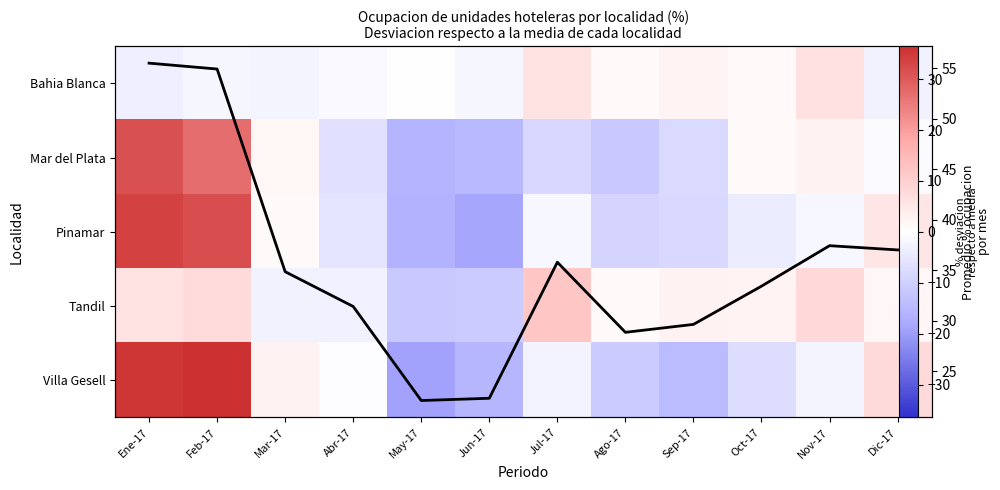

What is the sum of all Promedio todas las localidades values?

423.4